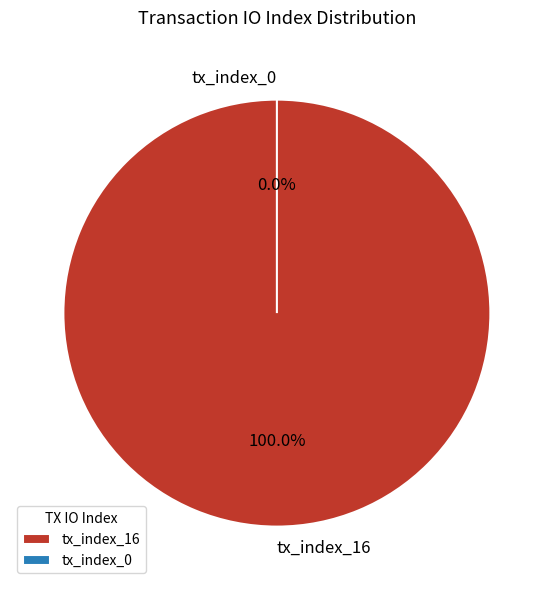

Which slice represents more than half of the pie?

tx_index_16